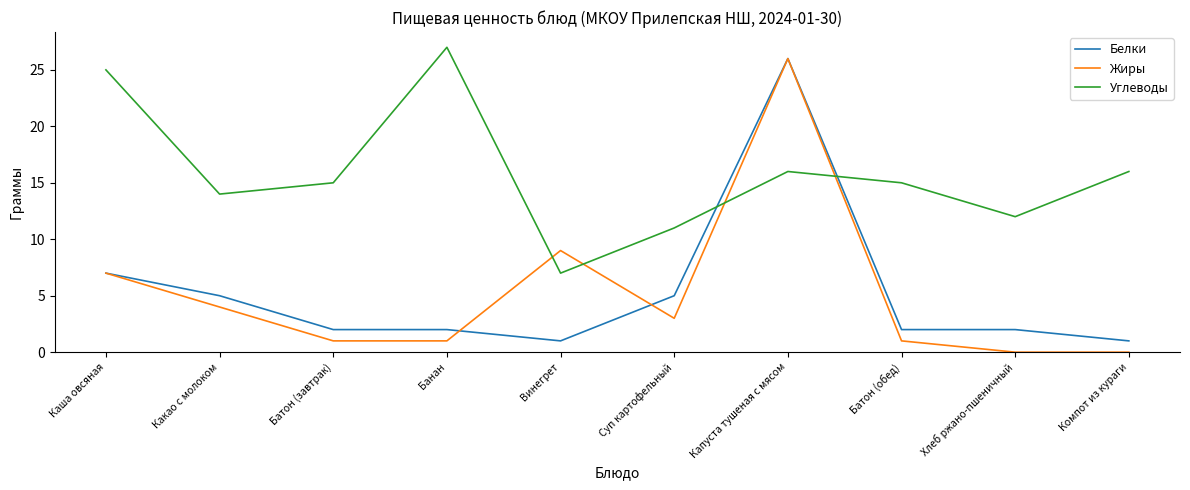

Reading left to right, what are all the values shown in this chart?

Белки: 7	5	2	2	1	5	26	2	2	1
Жиры: 7	4	1	1	9	3	26	1	0	0
Углеводы: 25	14	15	27	7	11	16	15	12	16